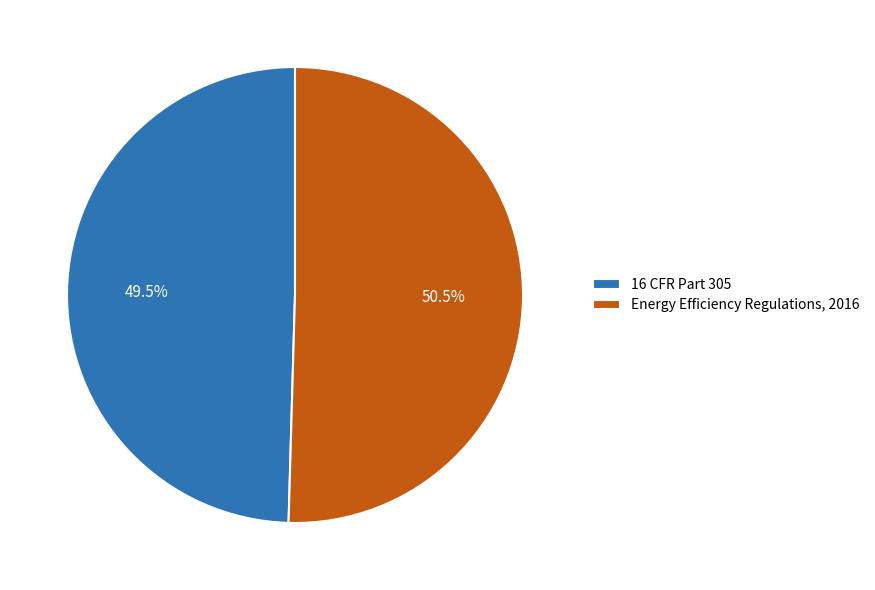

How many slices are in this pie chart?

2